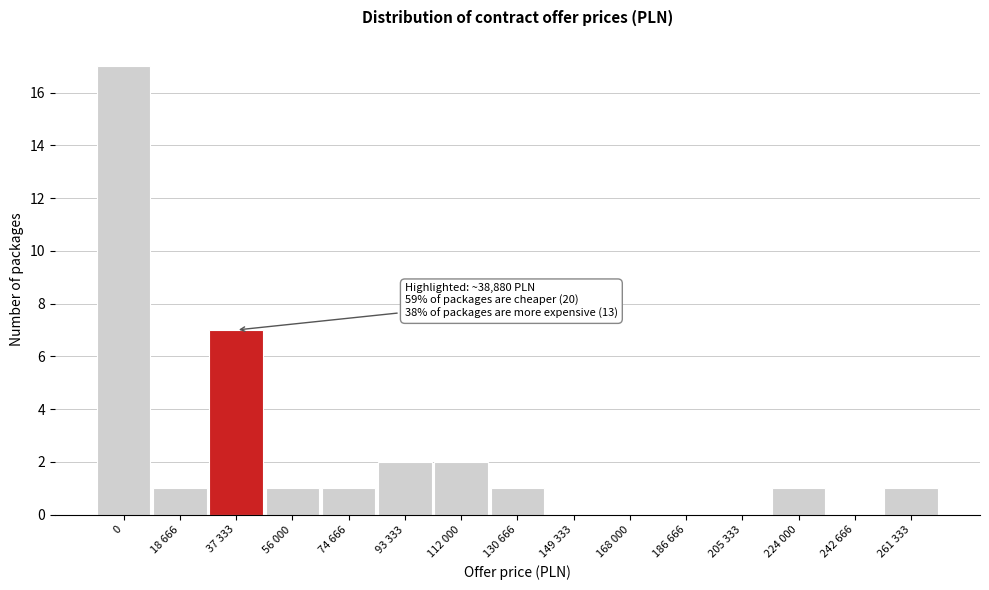

Reading left to right, what are all the values shown in this chart?

0=17	18 666=1	37 333=7	56 000=1	74 666=1	93 333=2	112 000=2	130 666=1	149 333=0	168 000=0	186 666=0	205 333=0	224 000=1	242 666=0	261 333=1